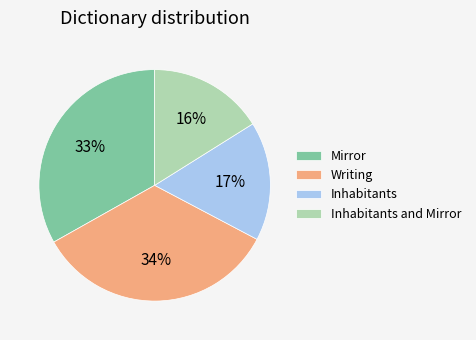

Is there any slice that represents more than half of the pie?

No